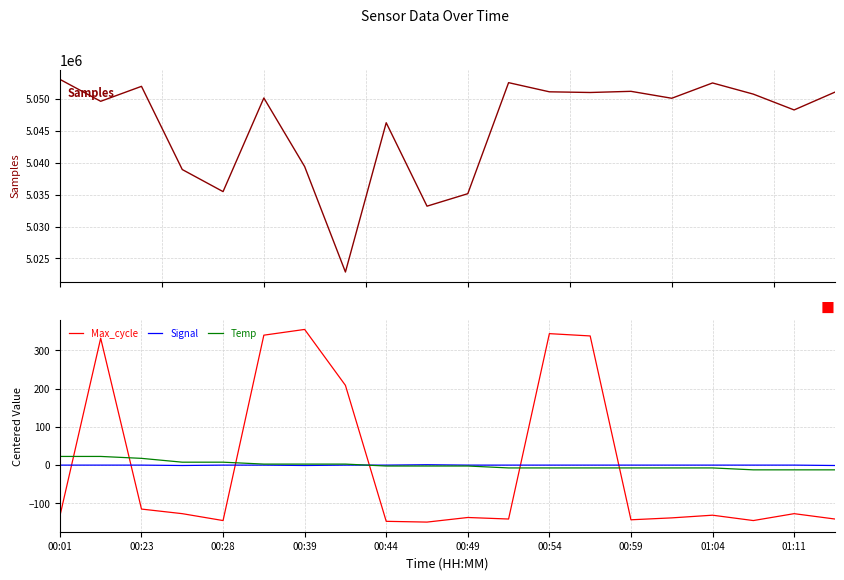

How many times do Temp and Max_cycle cross each other?

6